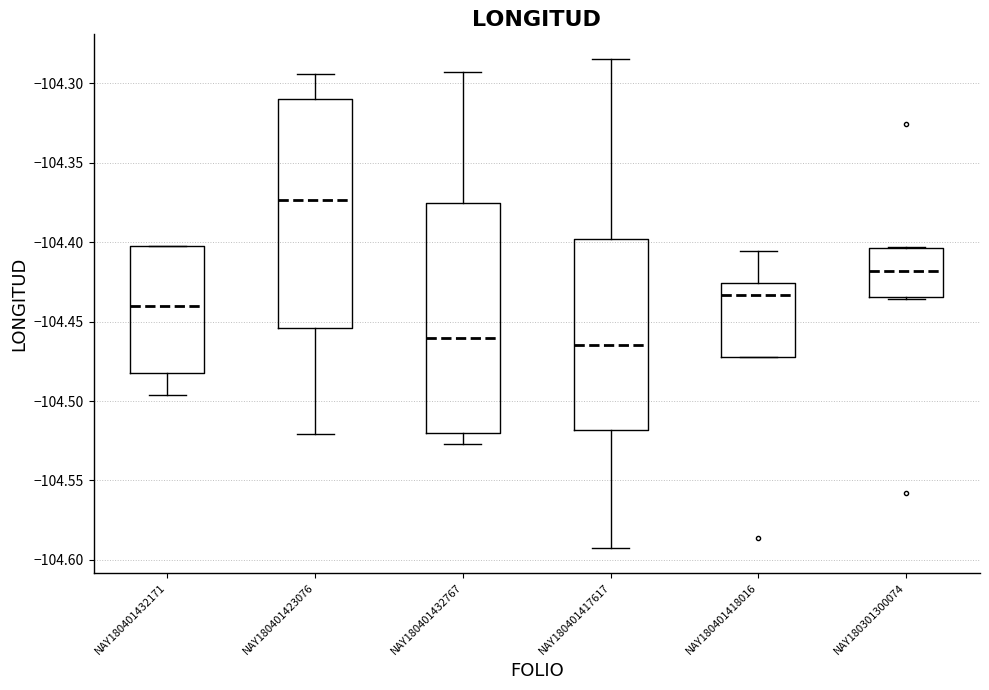

Reading left to right, read every box against the y-axis: the position of its median line, the range the box covers, and the ends of its whiskers. The values are not printed on the chart, so give them approximately, as read against the axis.

NAY180401432171: median -104.440, box -104.480 to -104.405, whiskers -104.495 to -104.400
NAY180401423076: median -104.375, box -104.455 to -104.310, whiskers -104.520 to -104.295
NAY180401432767: median -104.460, box -104.520 to -104.375, whiskers -104.525 to -104.295
NAY180401417617: median -104.465, box -104.520 to -104.400, whiskers -104.595 to -104.285
NAY180401418016: median -104.435, box -104.470 to -104.425, whiskers -104.470 to -104.405
NAY180301300074: median -104.420, box -104.435 to -104.405, whiskers -104.435 to -104.405